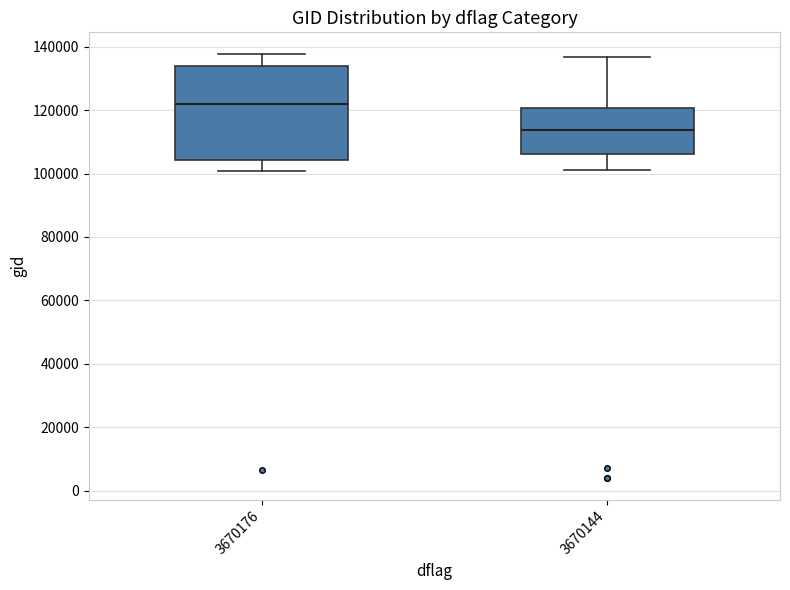

Reading left to right, transcribe this box plot: for each box, give where its median line is, the range the box spans, and where its two whiskers end, as read against the y-axis. The values are not printed on the chart, so give them approximately, as read against the axis.

3670176: median 122000, box 104000 to 134000, whiskers 100000 to 138000
3670144: median 114000, box 106000 to 120000, whiskers 102000 to 136000